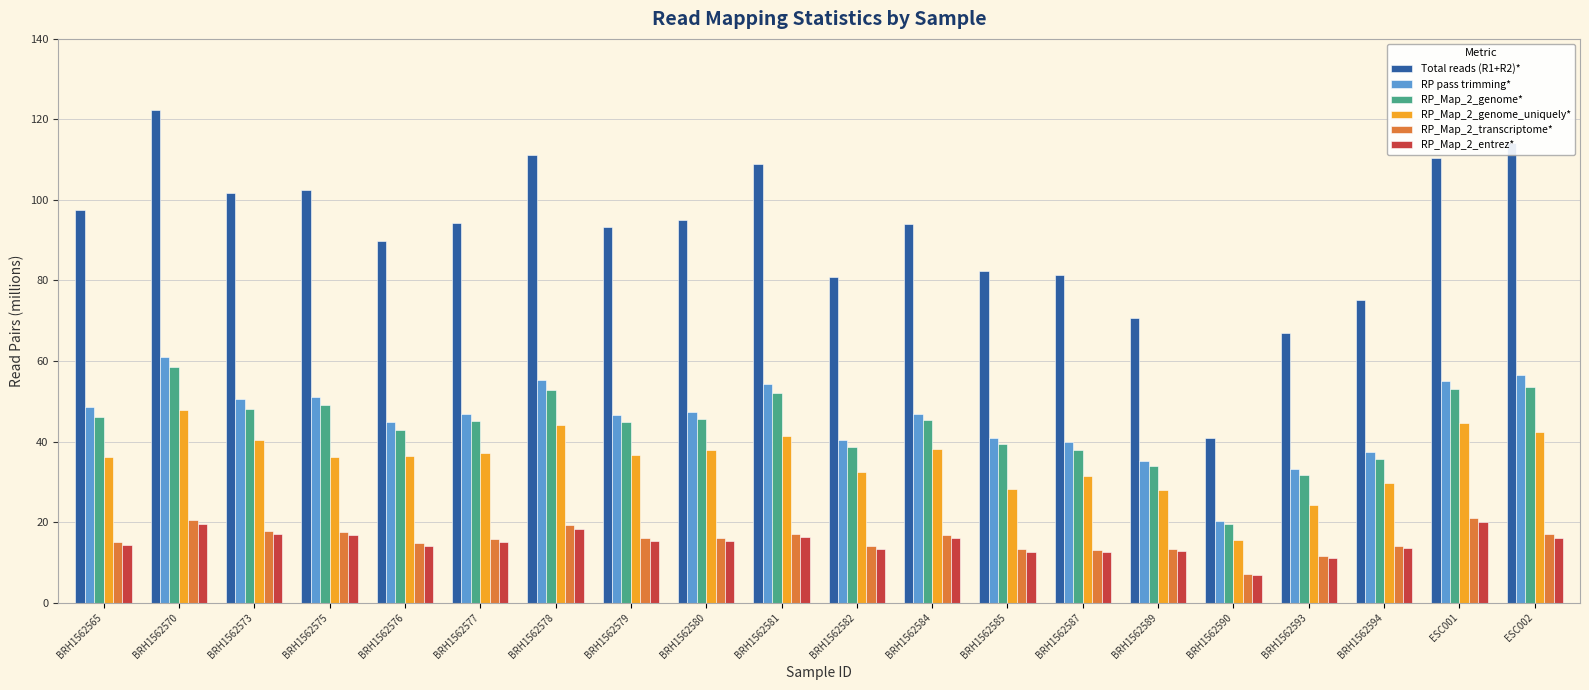

The value of RP_Map_2_entrez* at BRH1562577 is 3.9. True or false?

False